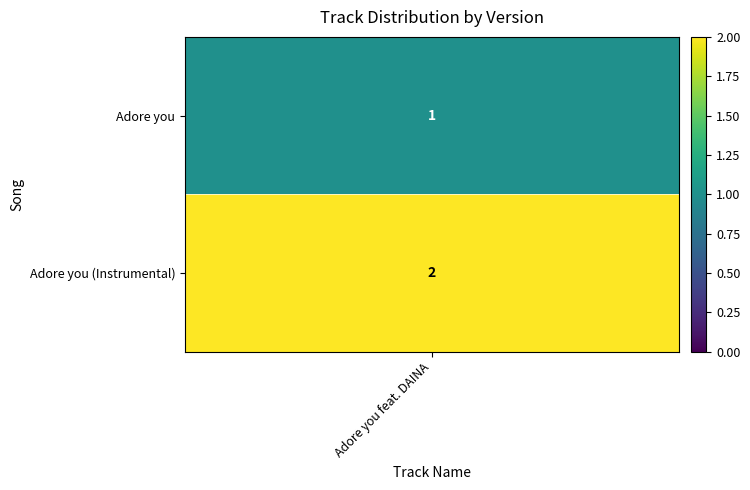

List the labels in order of Adore you value, largest first.

Adore you (Instrumental), Adore you feat. DAINA